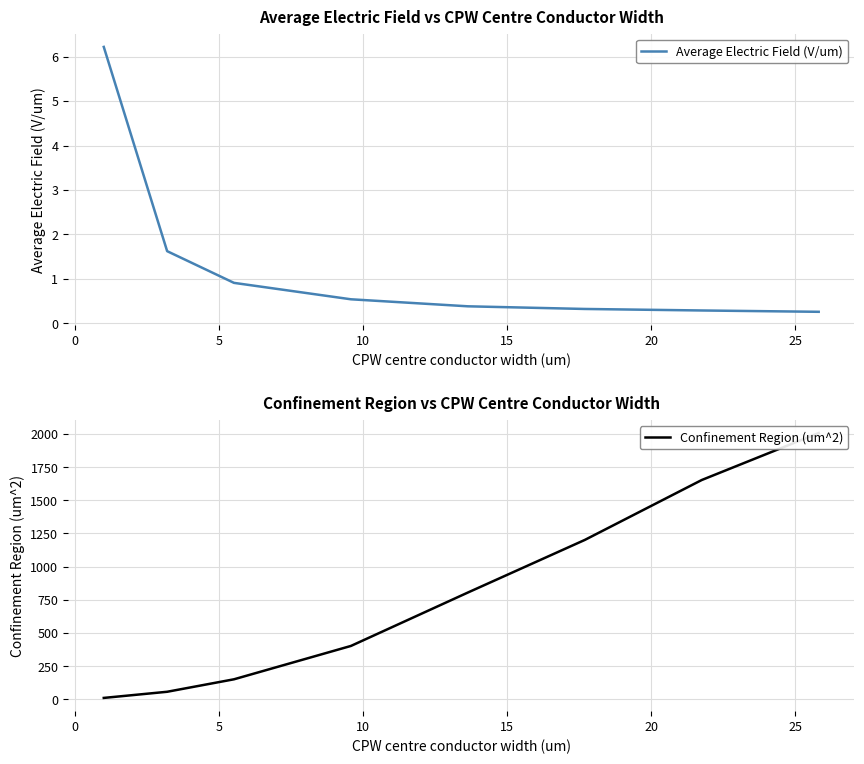

True or false: Average Electric Field (V/um) has more than 1 interior local peaks.

False